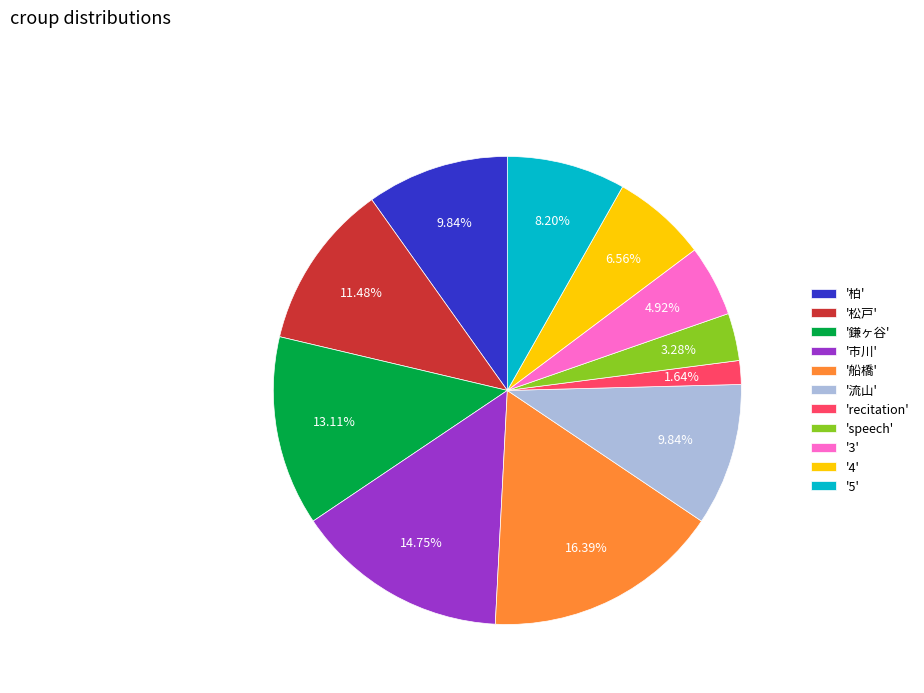

Do '船橋' and '鎌ヶ谷' together represent more than half of the pie?

No